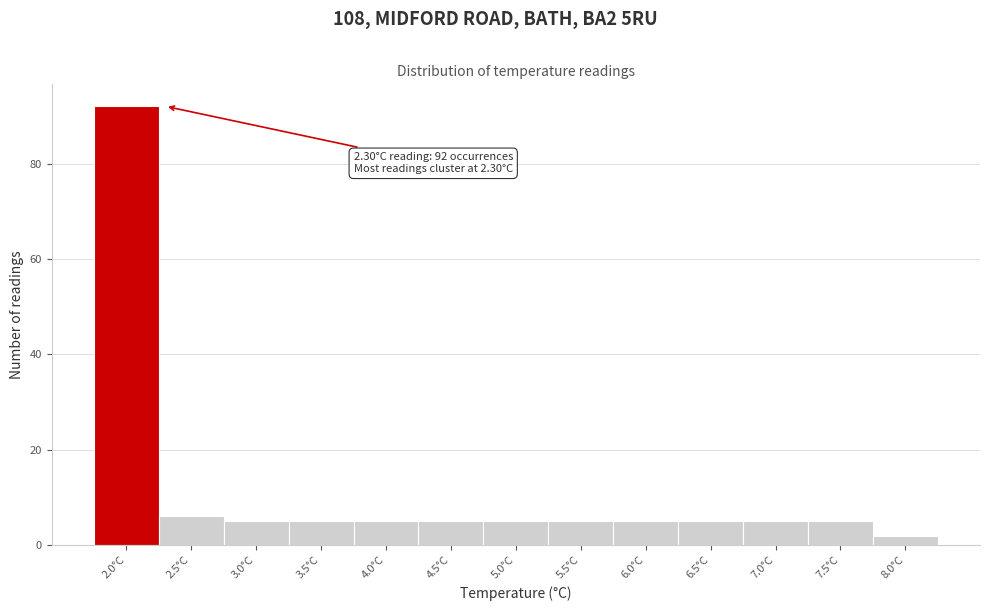

Reading left to right, extract all data points from this chart.

2.0°C=92	2.5°C=6	3.0°C=5	3.5°C=5	4.0°C=5	4.5°C=5	5.0°C=5	5.5°C=5	6.0°C=5	6.5°C=5	7.0°C=5	7.5°C=5	8.0°C=2